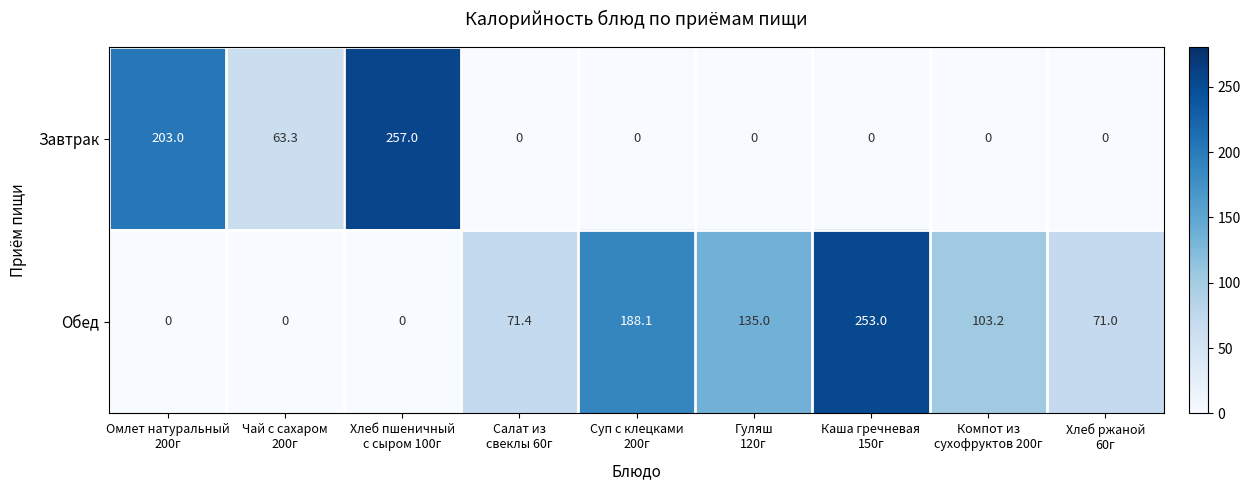

Between Гуляш
120г and Каша гречневая
150г, which series saw the biggest shift?

Обед